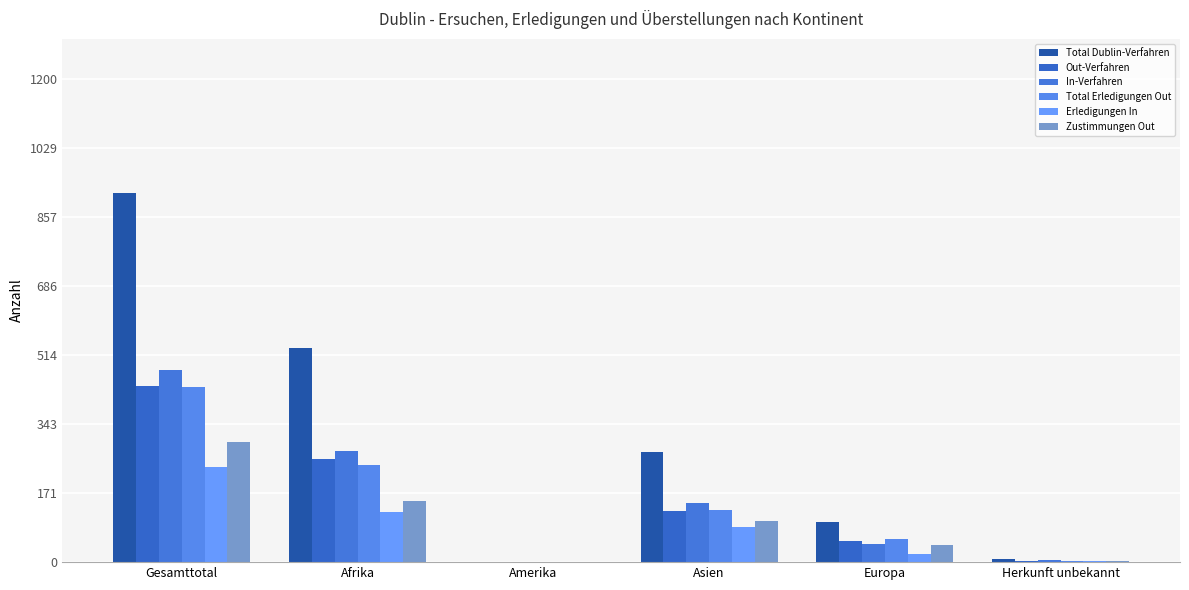

At which category is the sum across all series the highest?

Gesamttotal